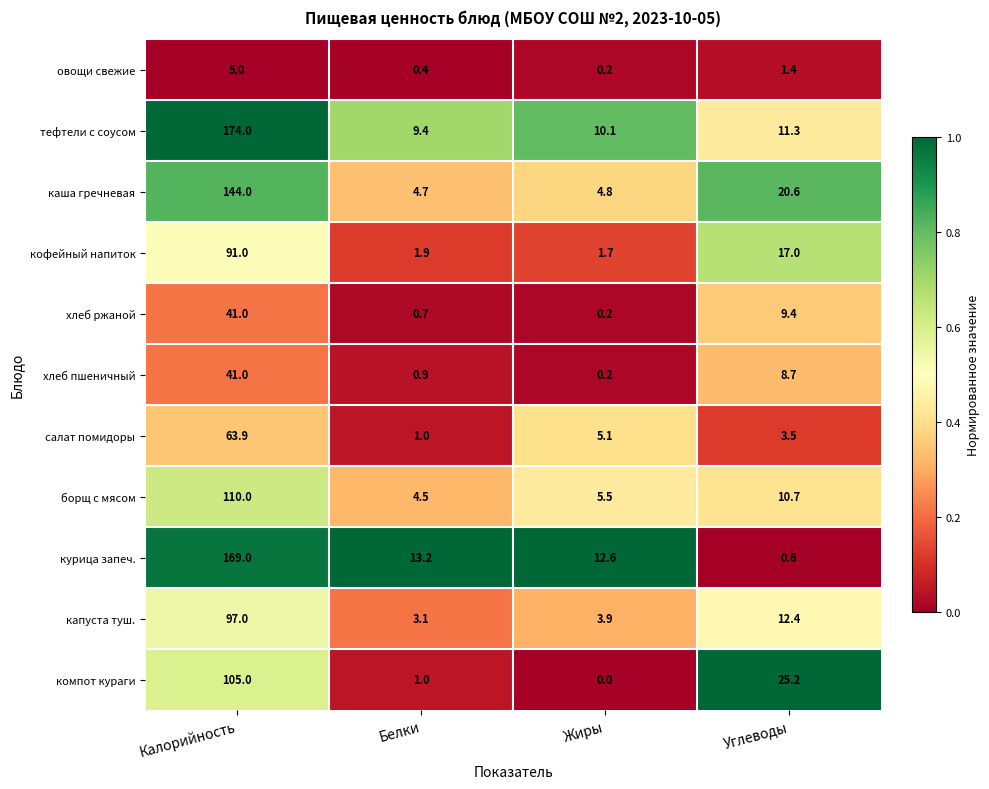

True or false: хлеб пшеничный has a value of 8.7 at Углеводы.

True